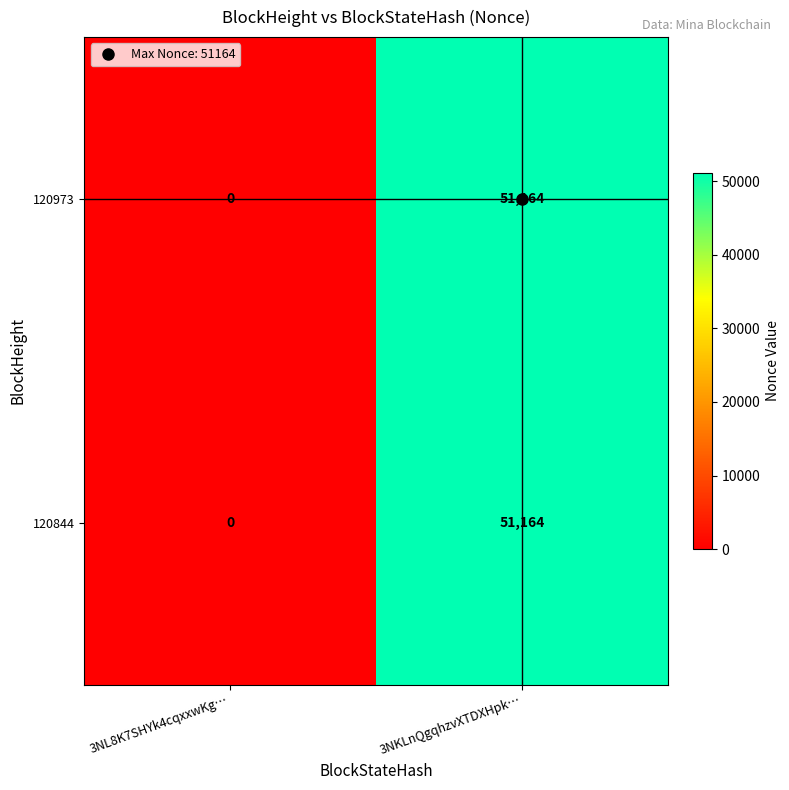

The 120973 series shows 69296 at 3NKLnQgqhzvXTDXHpk…. True or false?

False